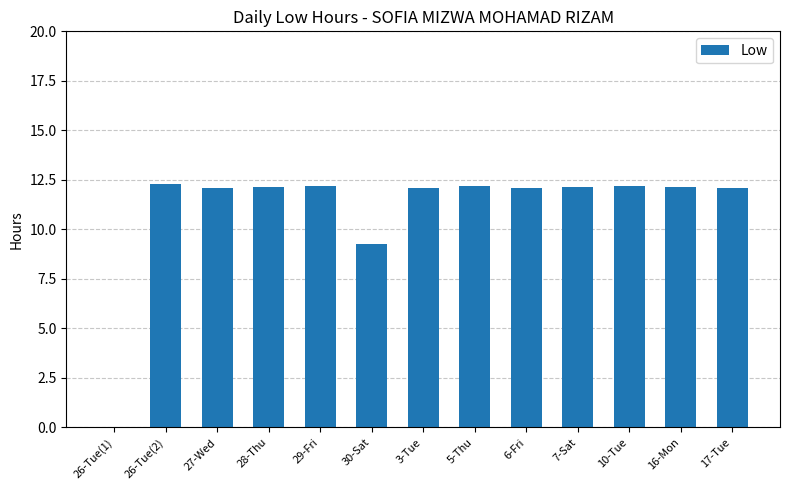

Are the bars grouped side by side (vs. stacked)?

No